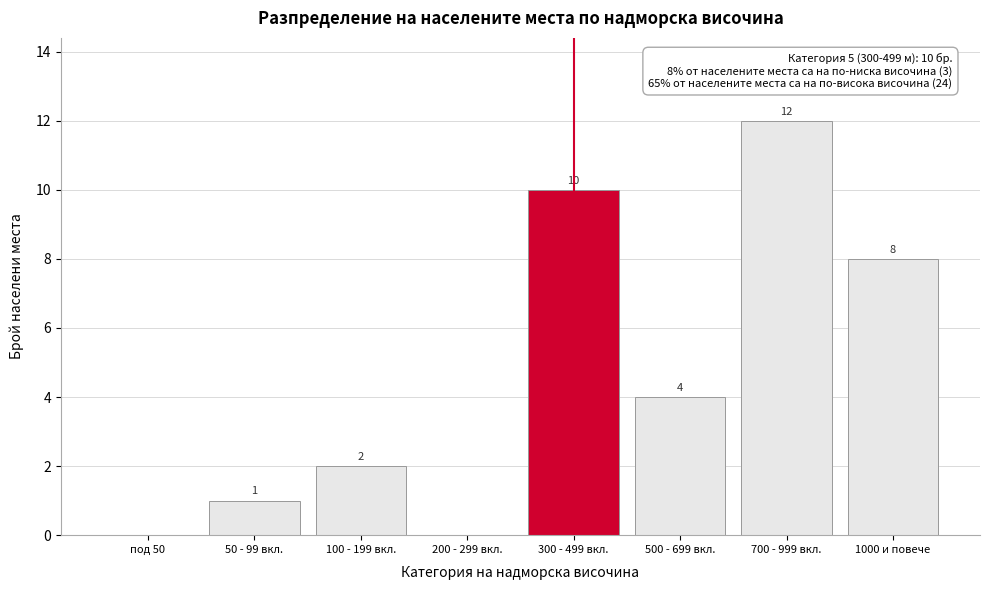

Reading left to right, transcribe all the data shown in this chart.

под 50=0	50 - 99 вкл.=1	100 - 199 вкл.=2	200 - 299 вкл.=0	300 - 499 вкл.=10	500 - 699 вкл.=4	700 - 999 вкл.=12	1000 и повече=8